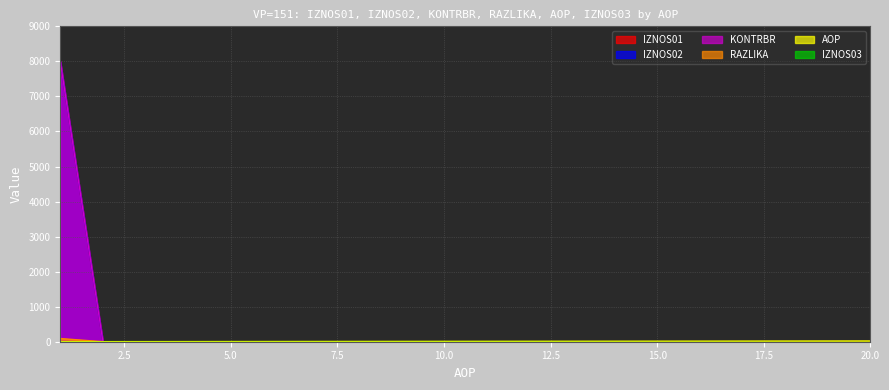

At which label does RAZLIKA reach its minimum?

2